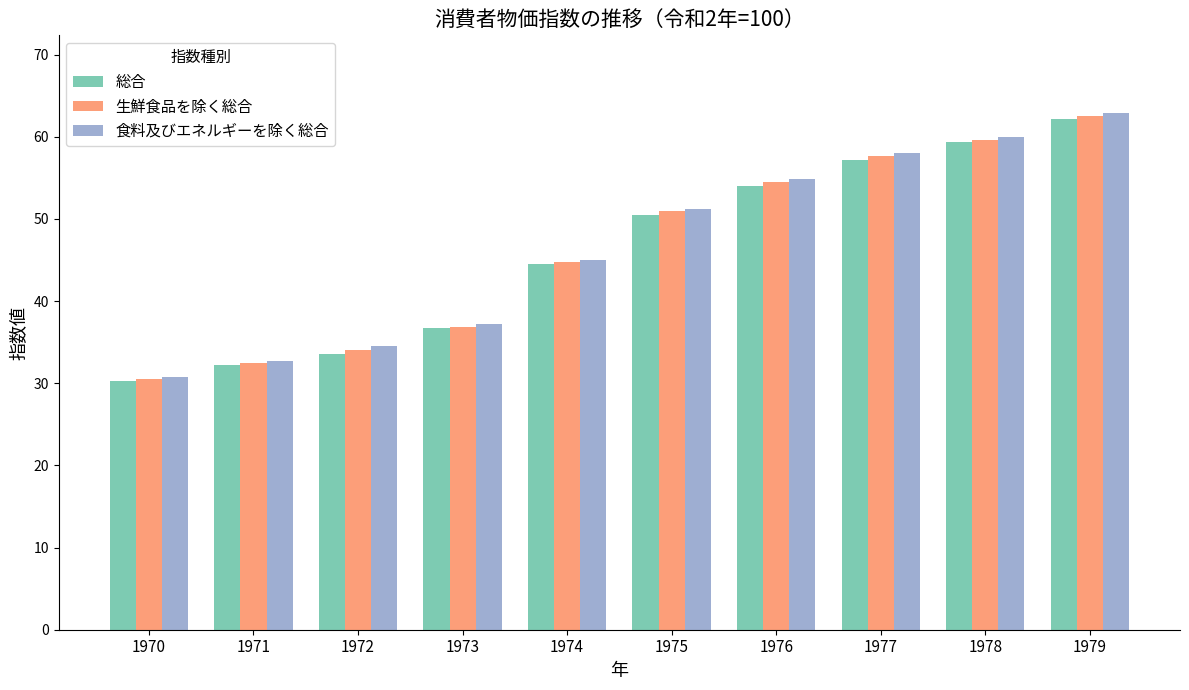

Reading left to right, extract all data points from this chart.

総合: 1970=30.3	1971=32.2	1972=33.5	1973=36.7	1974=44.5	1975=50.5	1976=54.0	1977=57.2	1978=59.3	1979=62.1
生鮮食品を除く総合: 1970=30.5	1971=32.4	1972=34.1	1973=36.9	1974=44.8	1975=50.9	1976=54.5	1977=57.6	1978=59.6	1979=62.5
食料及びエネルギーを除く総合: 1970=30.7	1971=32.7	1972=34.5	1973=37.2	1974=45.0	1975=51.2	1976=54.8	1977=58.0	1978=60.0	1979=62.9